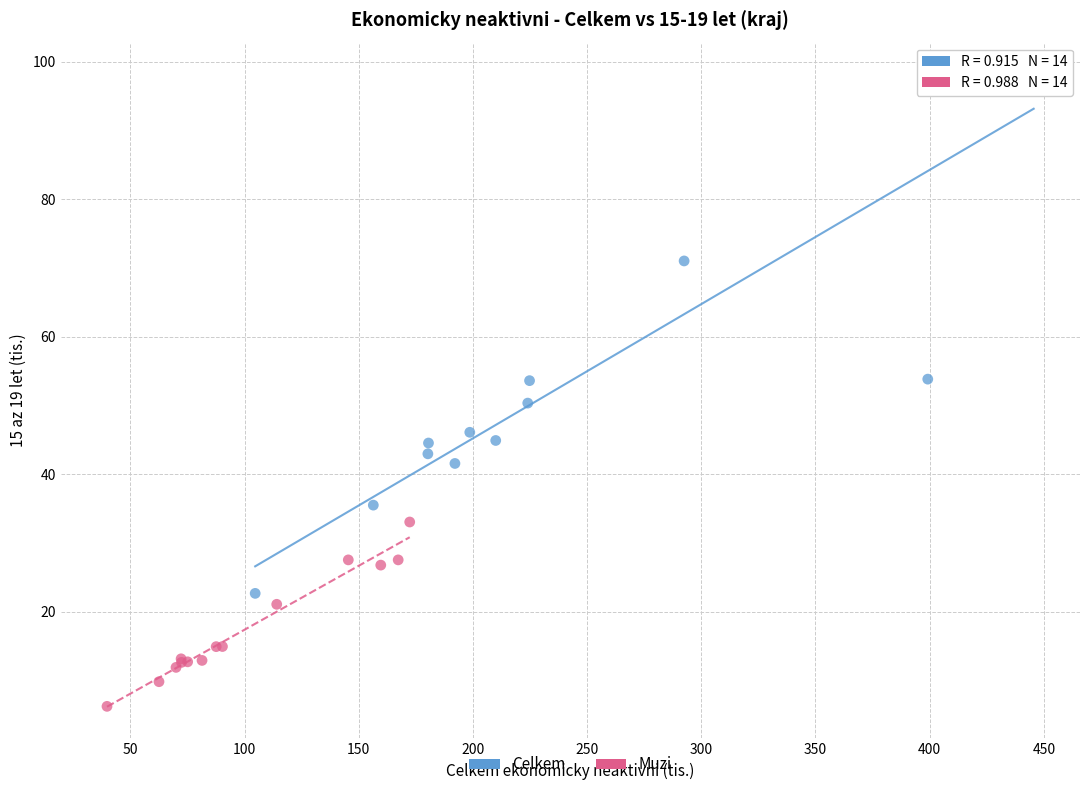

Which series contains the highest Y value?

Celkem